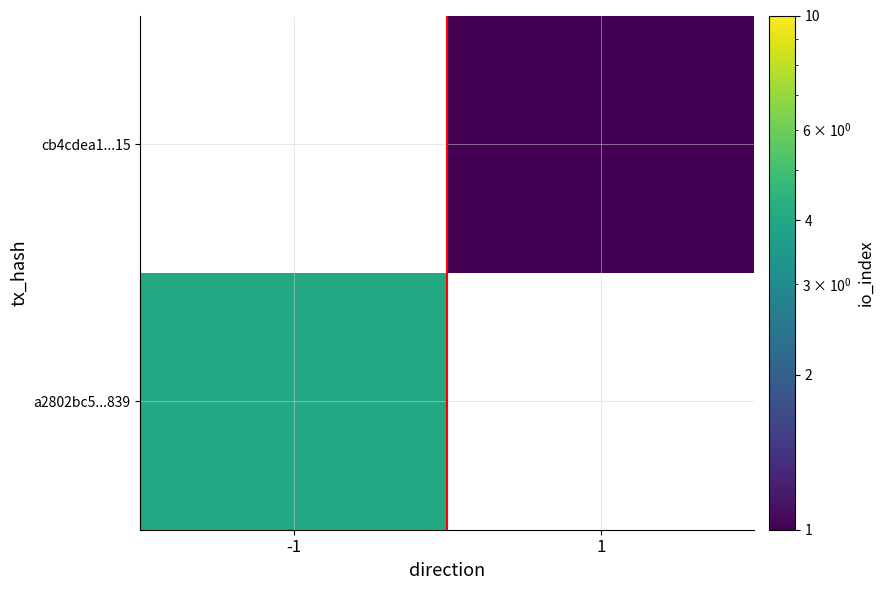

Is the value of cb4cdea1...15 at 1 greater than the value of a2802bc5...839 at 1?

No